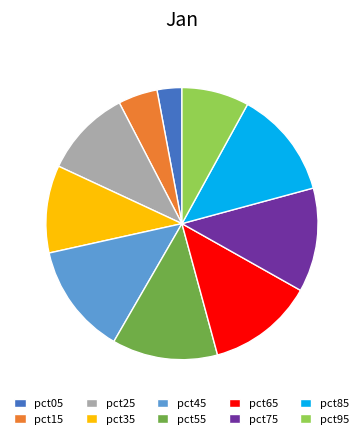

What is the smallest slice in the pie chart?

pct05